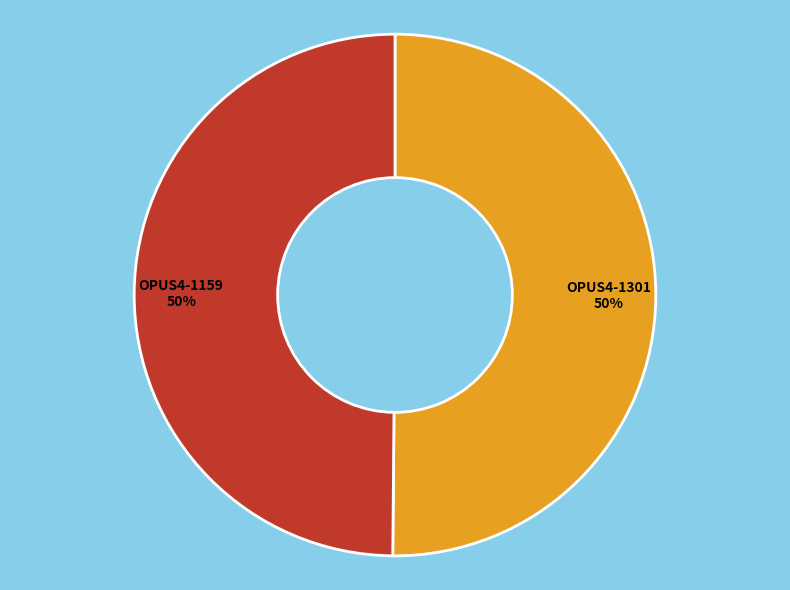

What is the ratio of the value at OPUS4-1159 to the value at OPUS4-1301?

1.0